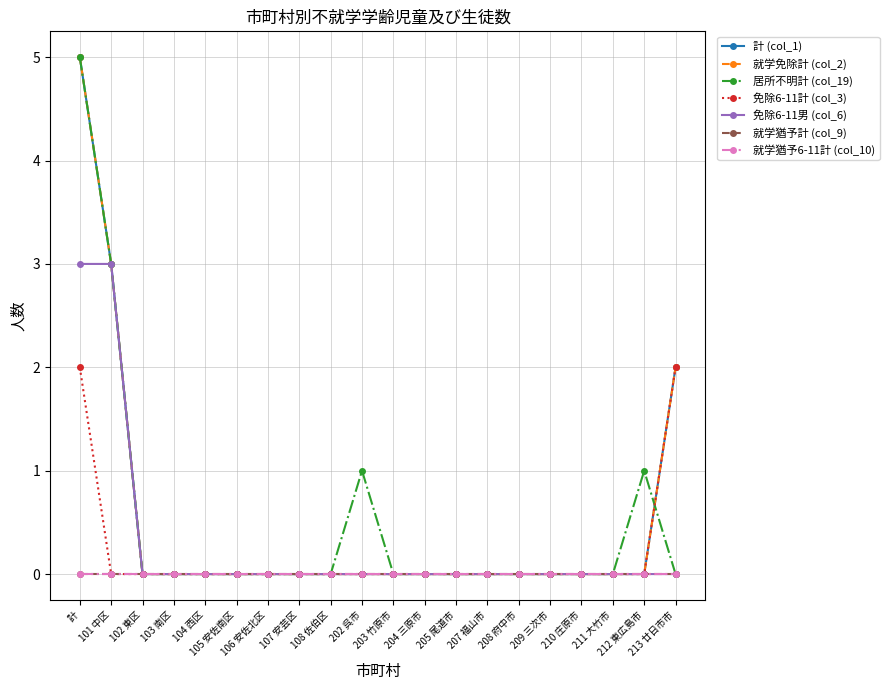

Is it true that 就学免除計 (col_2) equals 0 at 105 安佐南区?

True